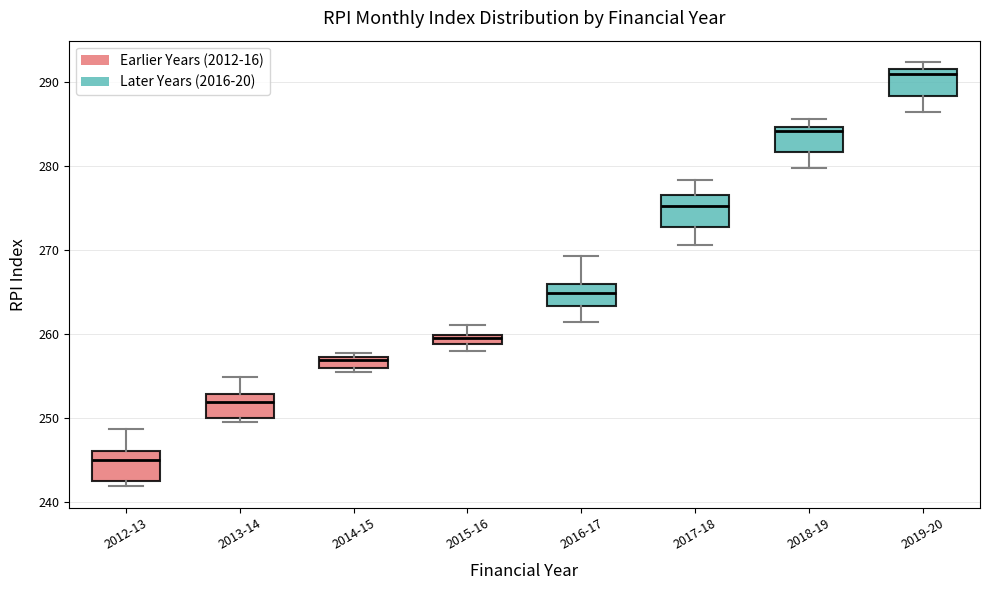

Where is the upper edge of the box for 2017-18 on the y-axis? The values are not printed on the chart, so give them approximately, as read against the axis.

277